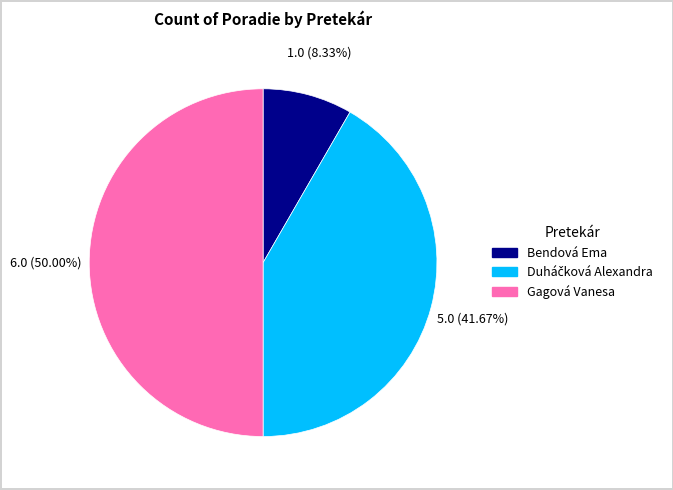

What percentage is the Bendová Ema slice, to the nearest percent?

8%